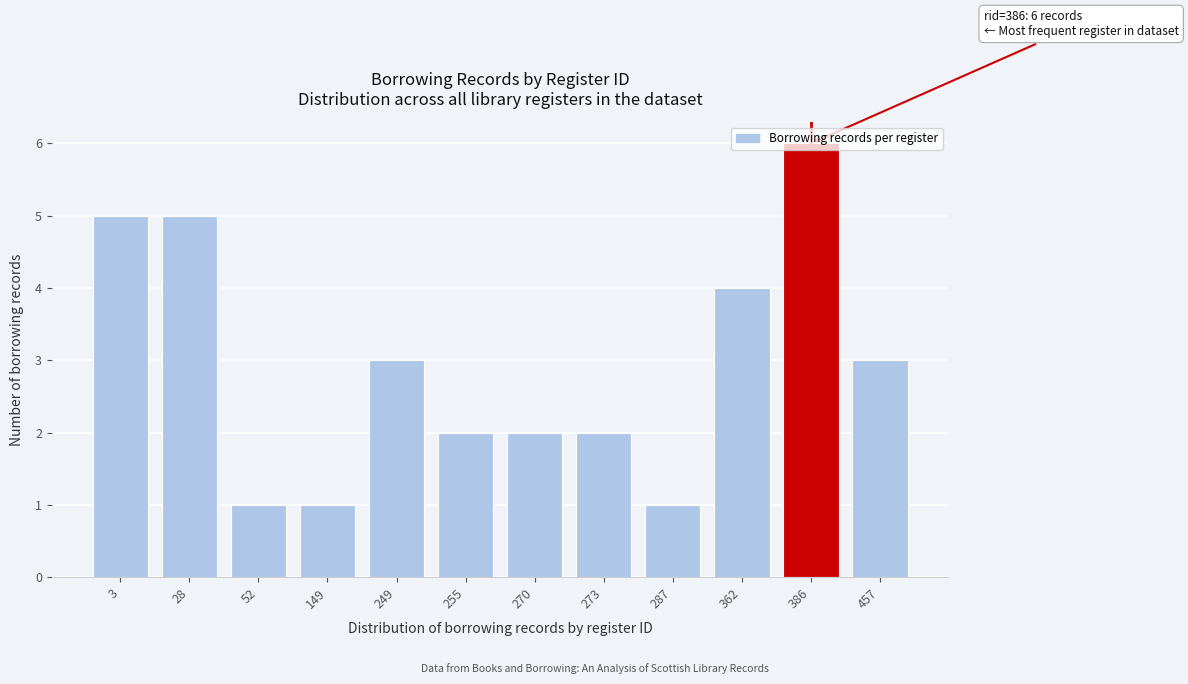

Which label corresponds to the largest value in the chart?

386